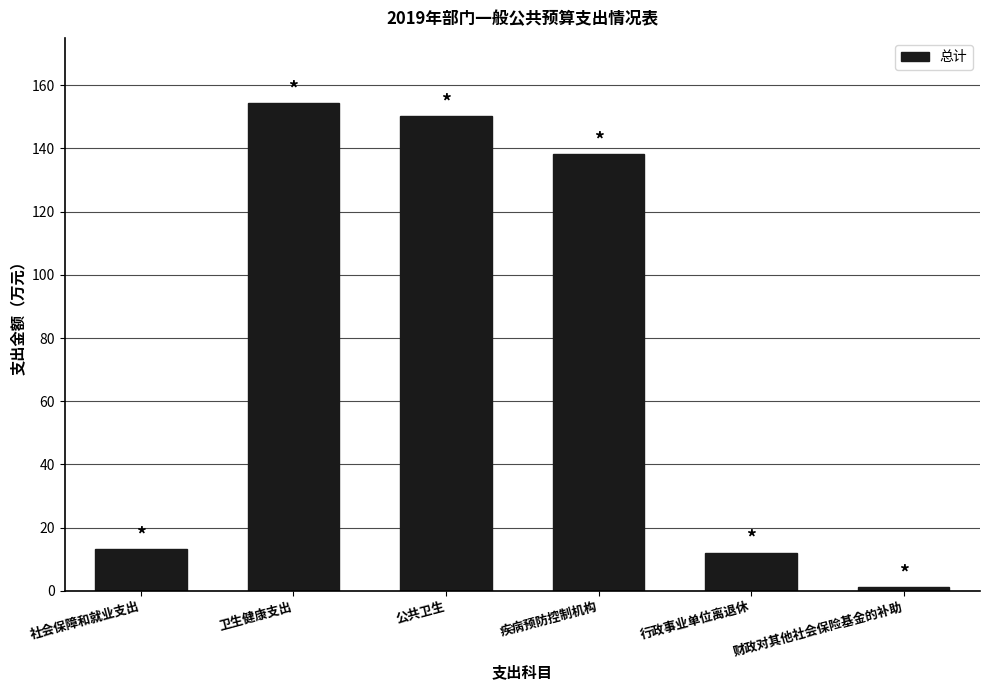

The value at 卫生健康支出 is 273.3. True or false?

False